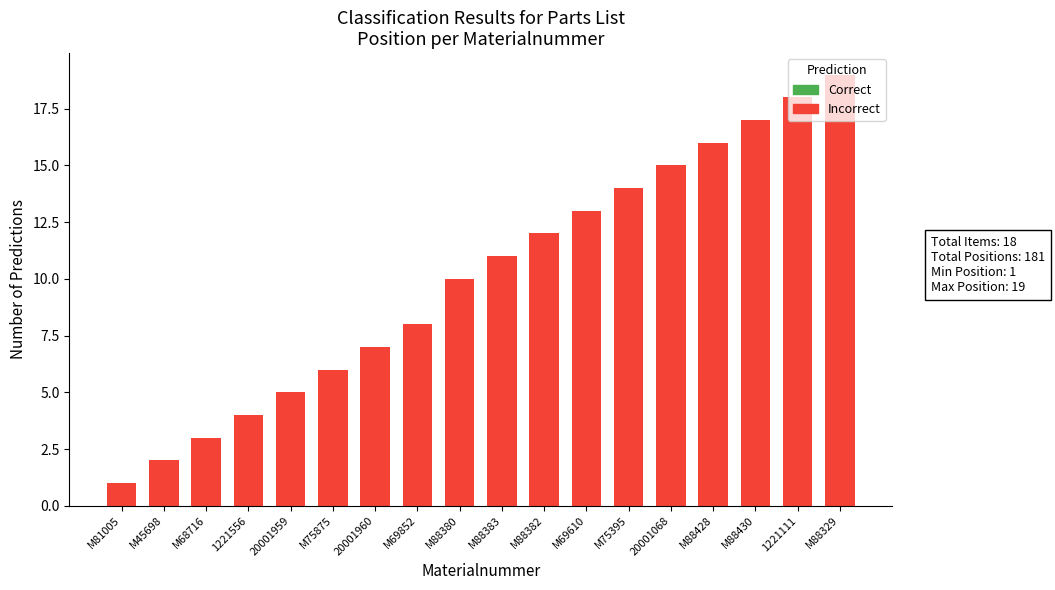

What is the greatest value displayed?

19